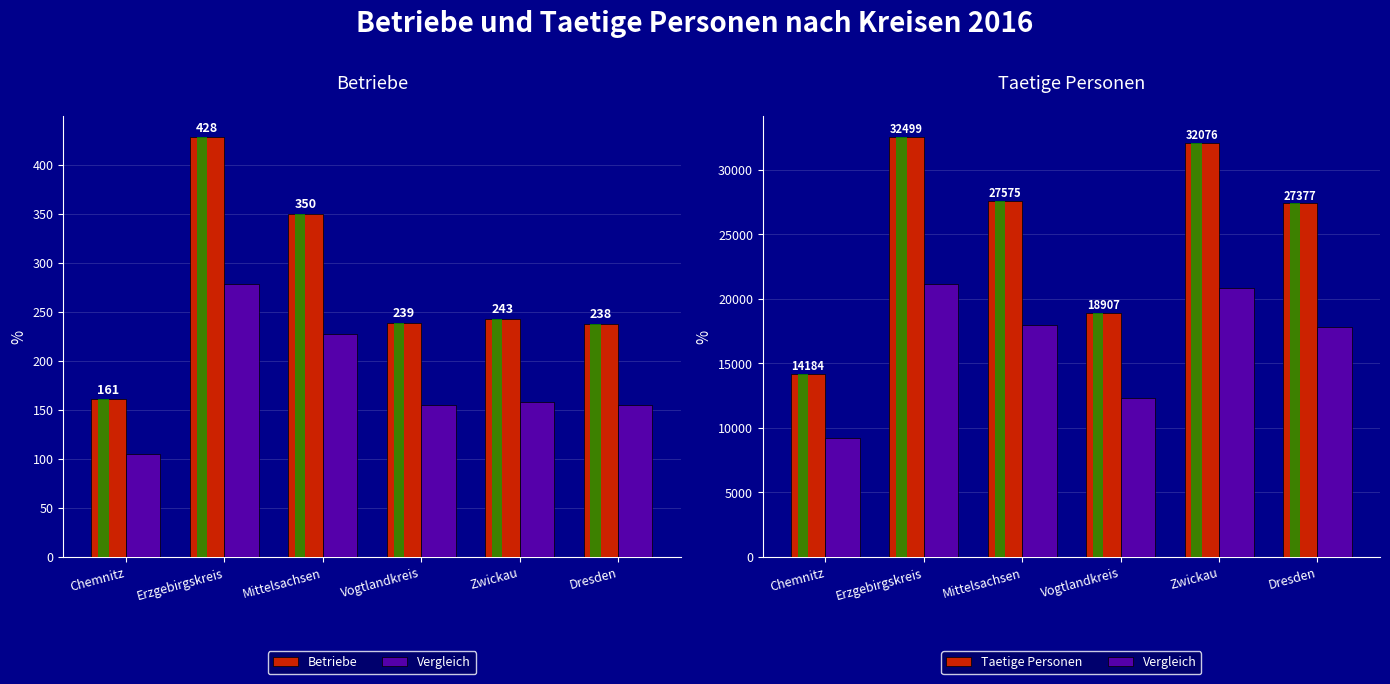

Is it true that Taetige Personen equals 32499.0 at Erzgebirgskreis?

True